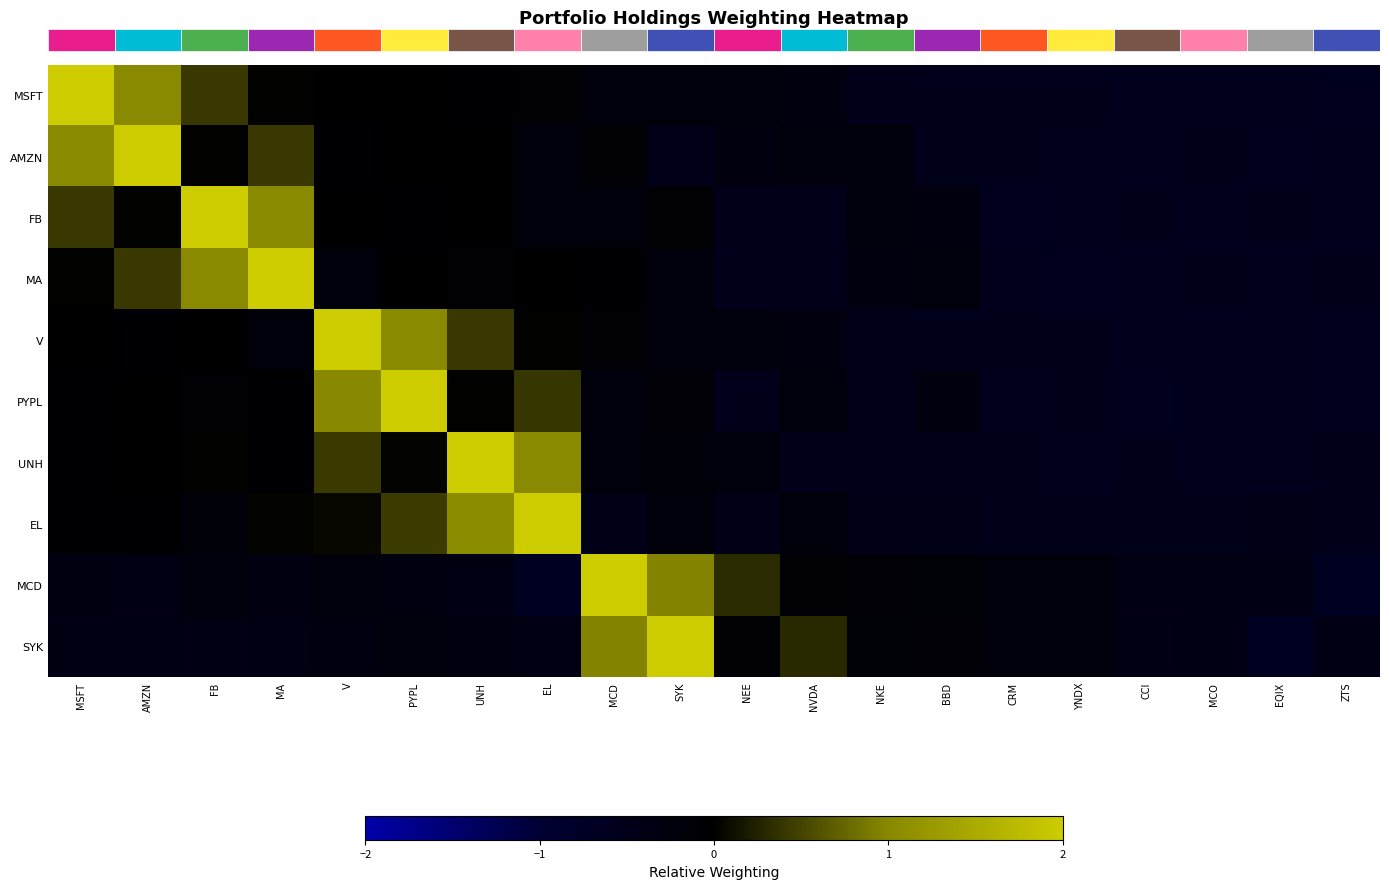

How many data points does each series have?

20